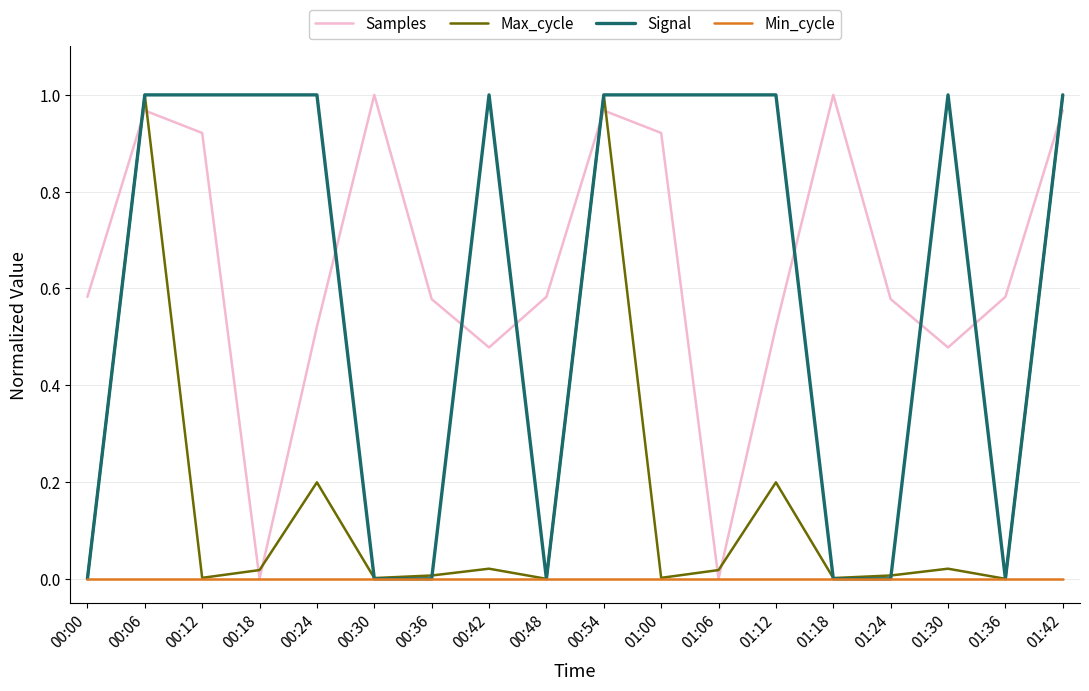

True or false: Signal has a value of 1.0 at 00:12.

True